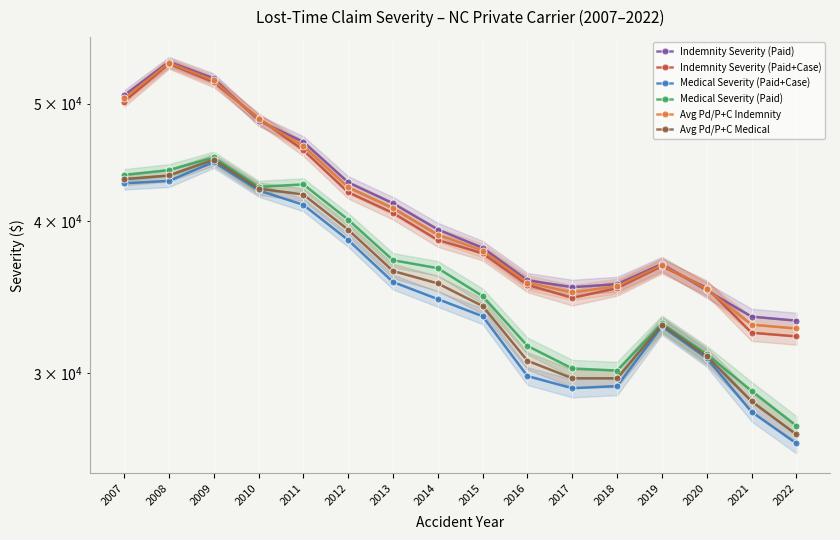

What is the total value across all series at 2021?

184062